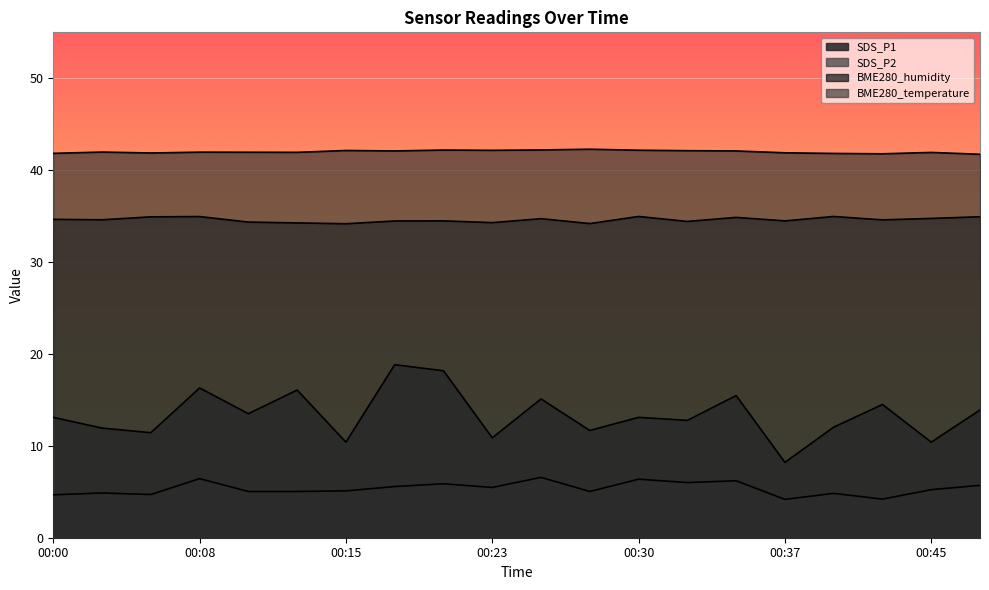

Reading right to left, transcribe all the data shown in this chart.

SDS_P1: 13.9	10.4	14.5	12.0	8.2	15.5	12.8	13.1	11.7	15.1	10.9	18.2	18.8	10.4	16.1	13.5	16.3	11.4	11.9	13.1
SDS_P2: 5.7	5.2	4.2	4.8	4.2	6.2	6.0	6.4	5.0	6.6	5.5	5.9	5.6	5.1	5.0	5.0	6.4	4.7	4.9	4.7
BME280_humidity: 34.9	34.8	34.6	35.0	34.5	34.9	34.4	35.0	34.2	34.7	34.3	34.5	34.5	34.2	34.3	34.4	35.0	34.9	34.6	34.6
BME280_temperature: 41.7	41.9	41.8	41.8	41.9	42.1	42.1	42.2	42.3	42.2	42.2	42.2	42.1	42.1	41.9	42.0	42.0	41.9	42.0	41.8